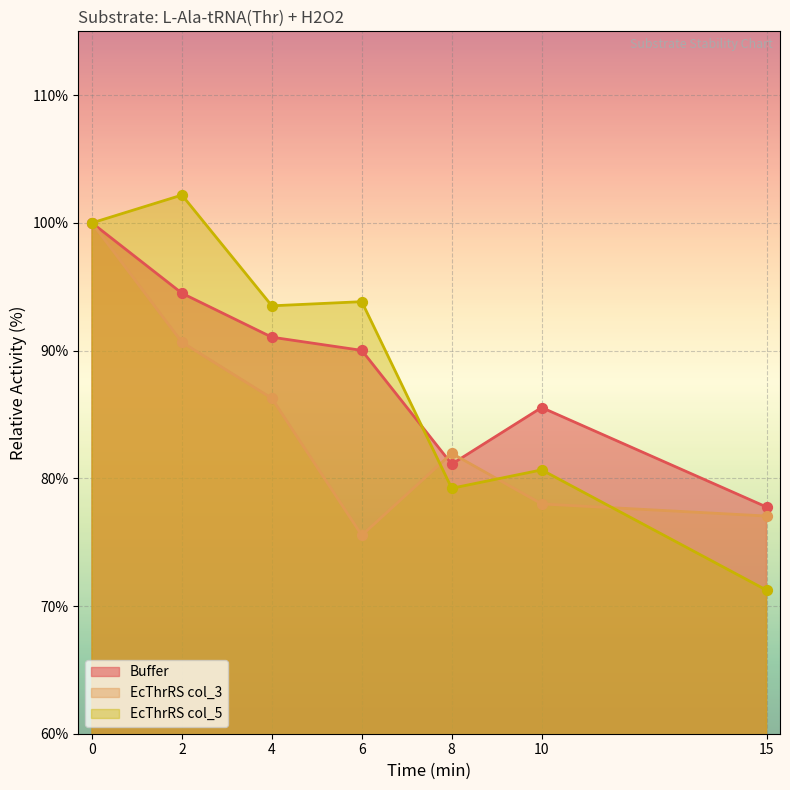

What are all the series names shown in the legend?

Buffer, EcThrRS col_3, EcThrRS col_5